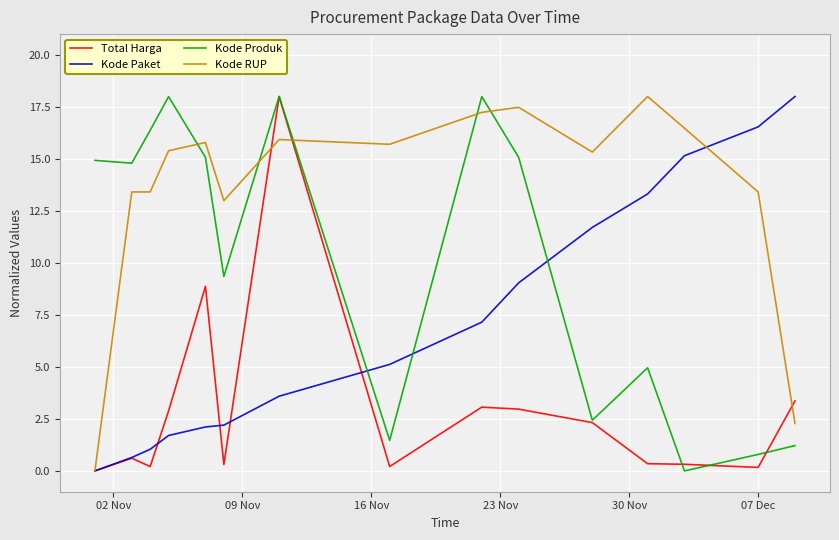

How many times do Kode Produk and Kode Paket cross each other?

3